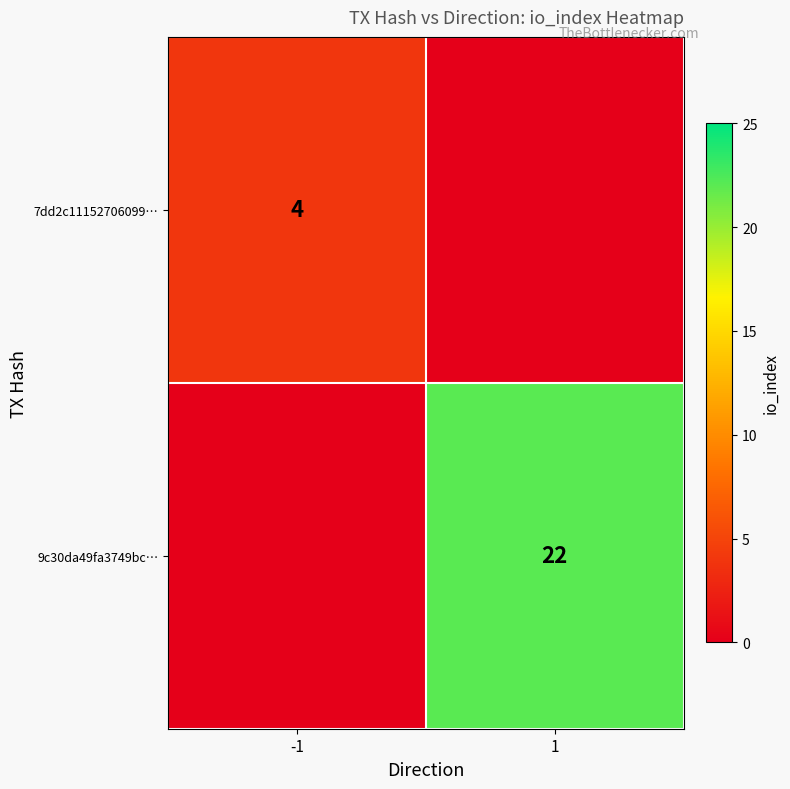

Is the value of 7dd2c11152706099… at -1 greater than the value of 9c30da49fa3749bc… at 1?

No